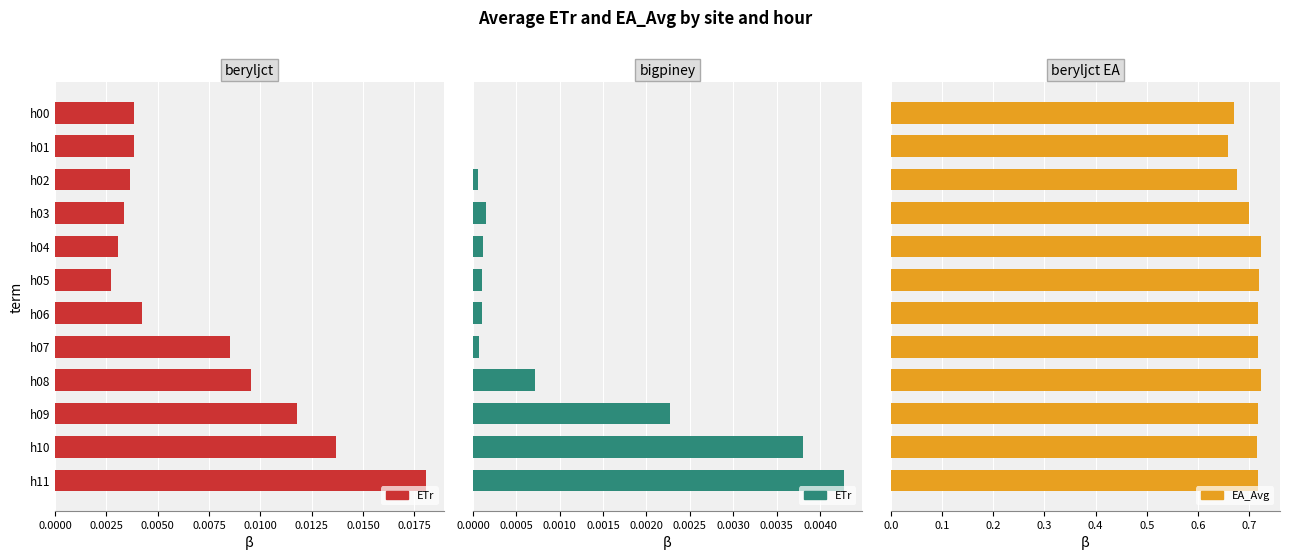

List the series in order of their overall mean, lowest first.

ETr, EA_Avg